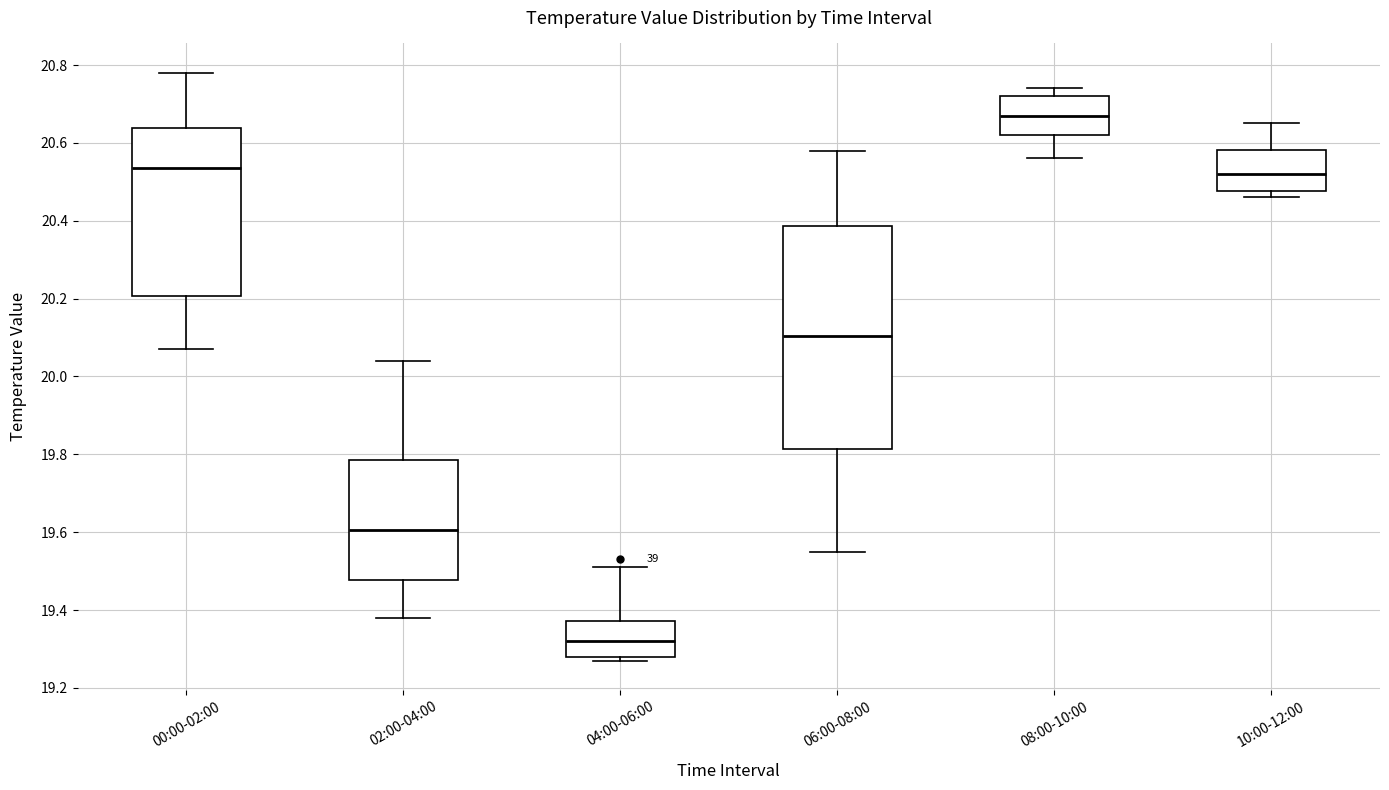

Where is the lower edge of the box for 08:00-10:00 on the y-axis? The values are not printed on the chart, so give them approximately, as read against the axis.

20.62